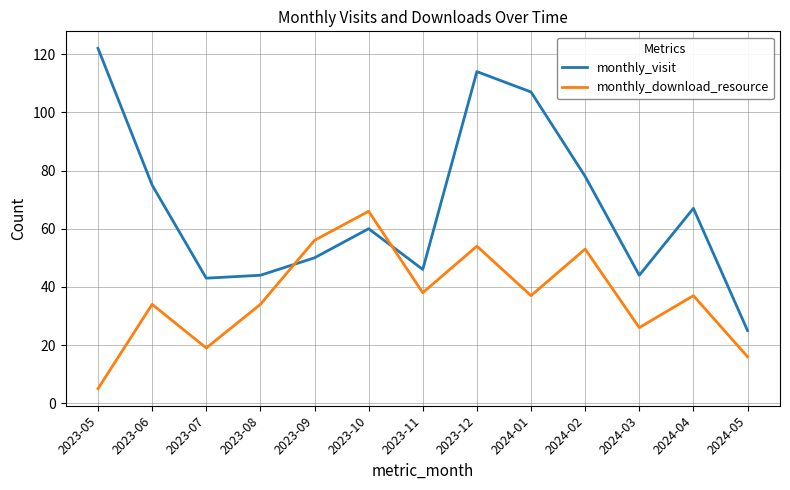

Does the chart display data point markers on the line(s)?

No